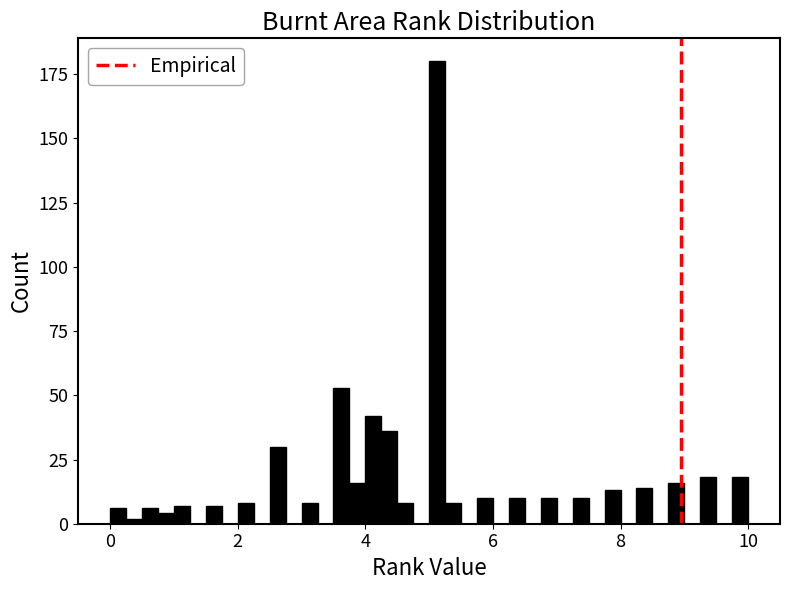

Read against the x-axis, roughly where is the centre of the tallest bar?

5.2